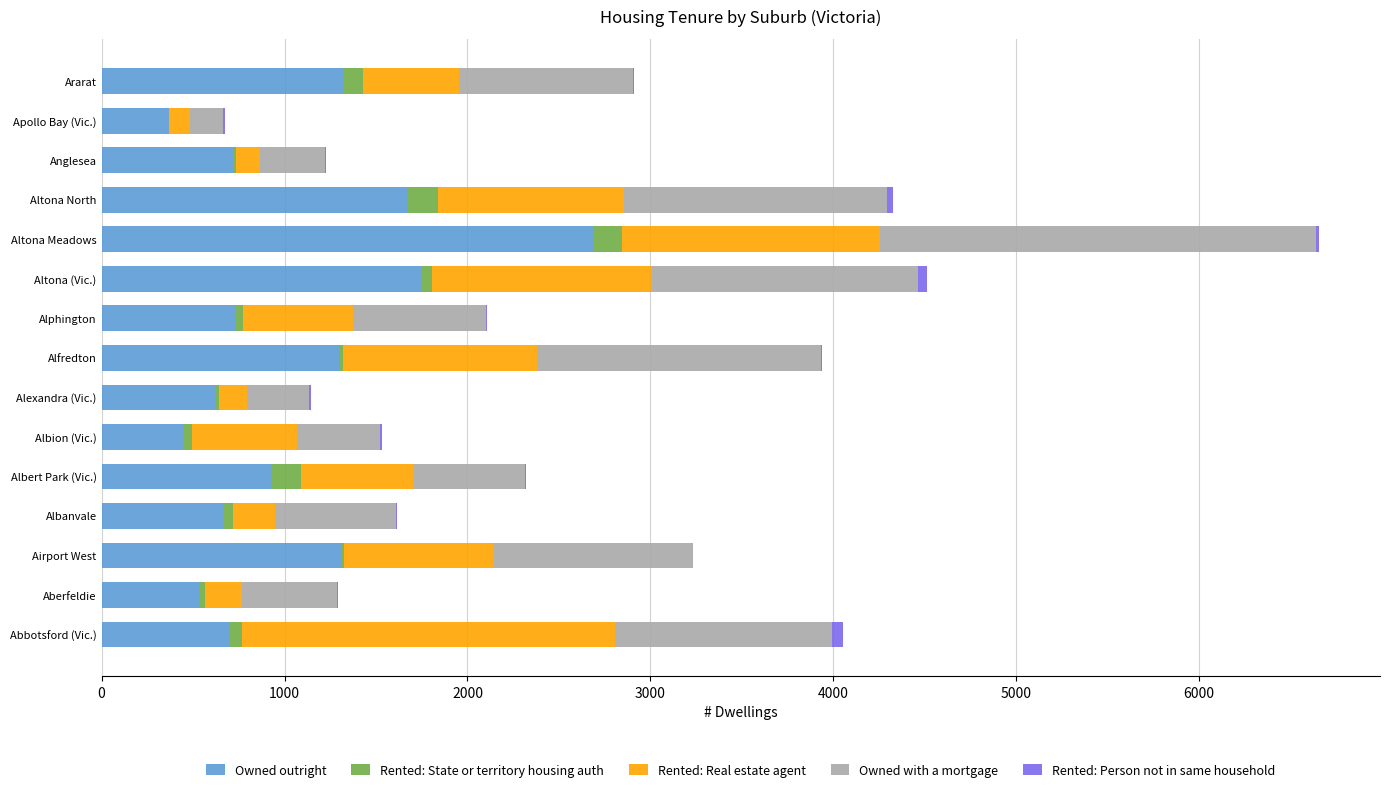

What is the maximum value for Owned outright?

2688